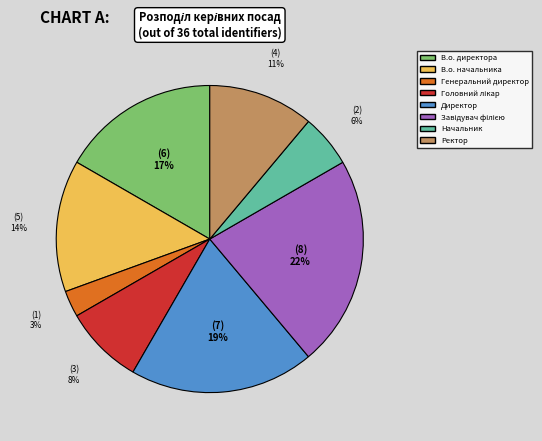

To the nearest percent, what percentage of the pie is В.о. начальника?

14%